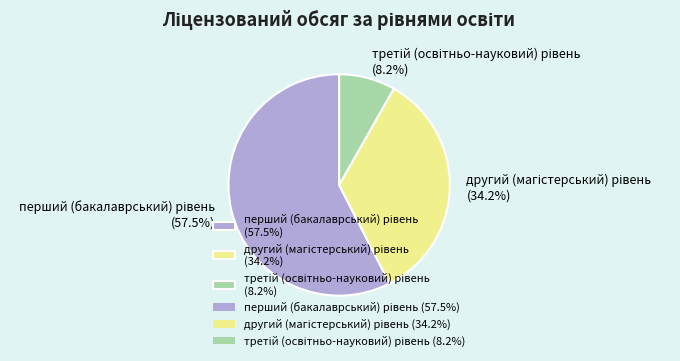

Does any single category account for the majority?

Yes